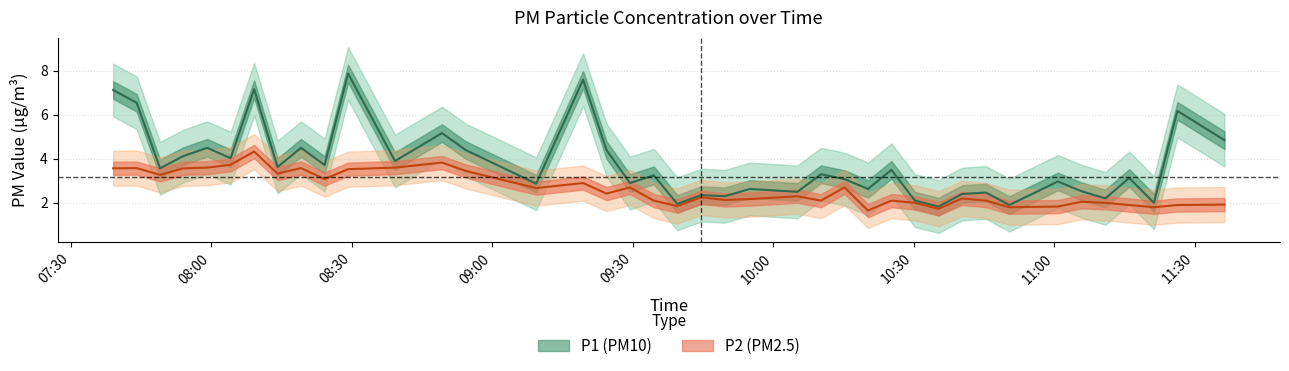

What is the difference between the P1 values at 2022-08-03T07:39:04 and 2022-08-03T08:04:09?

3.1